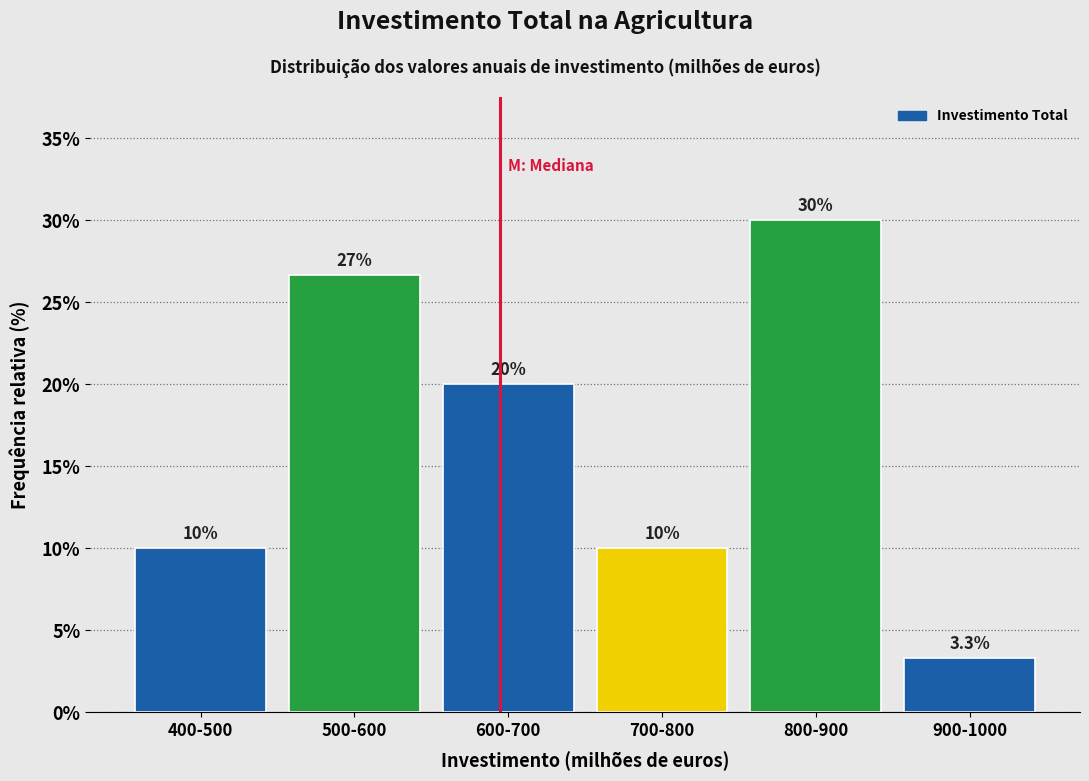

Reading right to left, transcribe all the data shown in this chart.

3.3	30.0	10.0	20.0	26.7	10.0